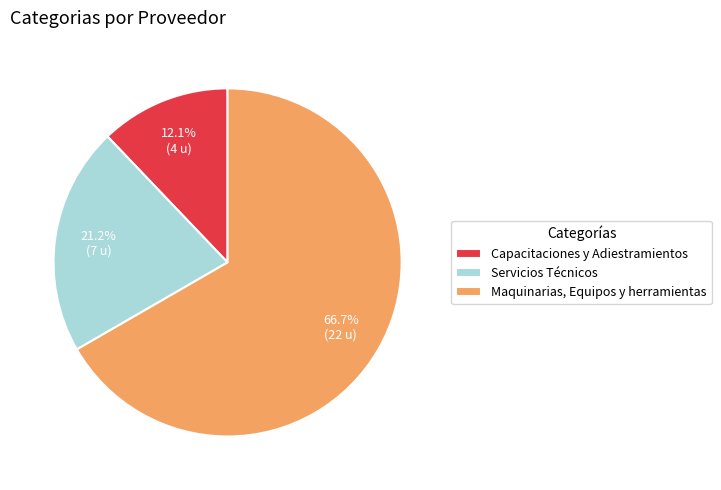

Count the number of slices in the pie.

3